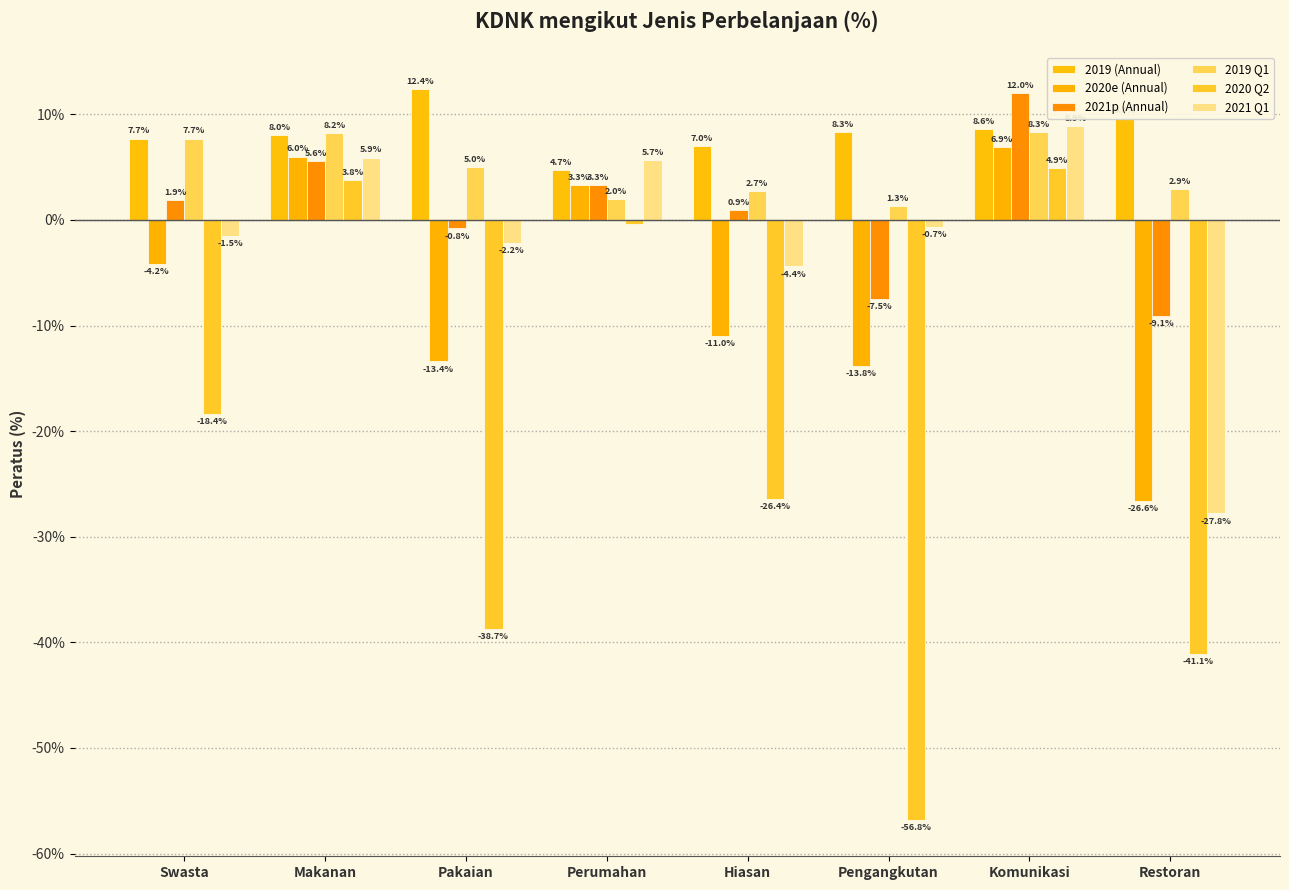

What is the difference between the 2019 Q1 values at Restoran and Perumahan?

0.9